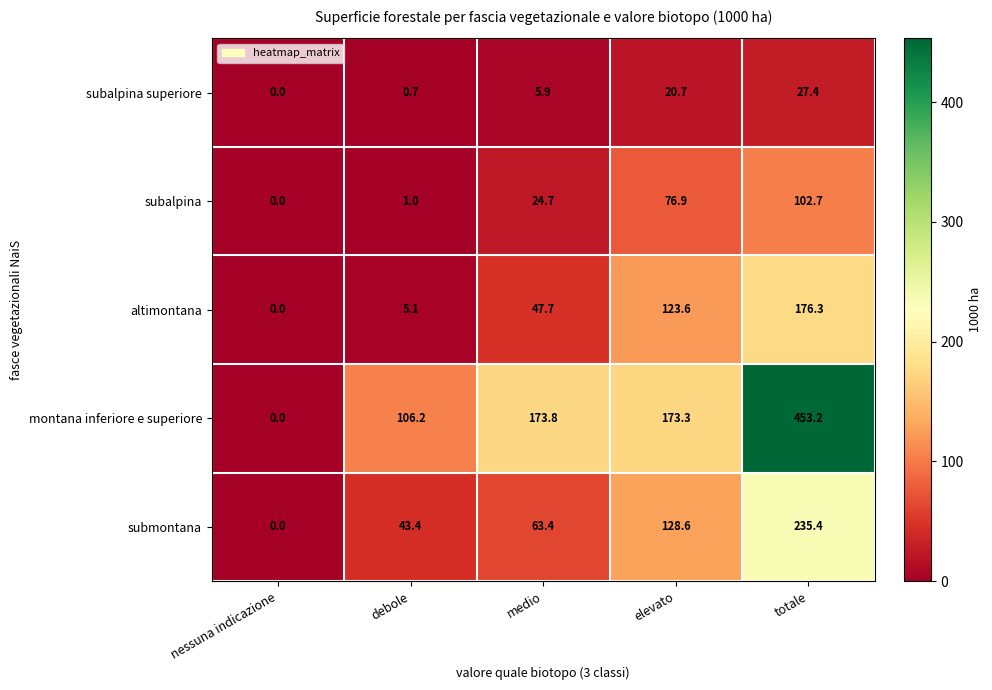

True or false: altimontana has a value of 0.0 at nessuna indicazione.

True